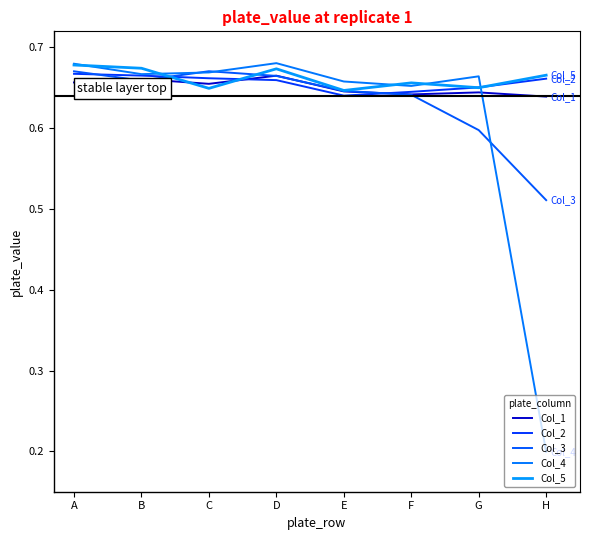

What are all the series names shown in the legend?

Col_1, Col_2, Col_3, Col_4, Col_5